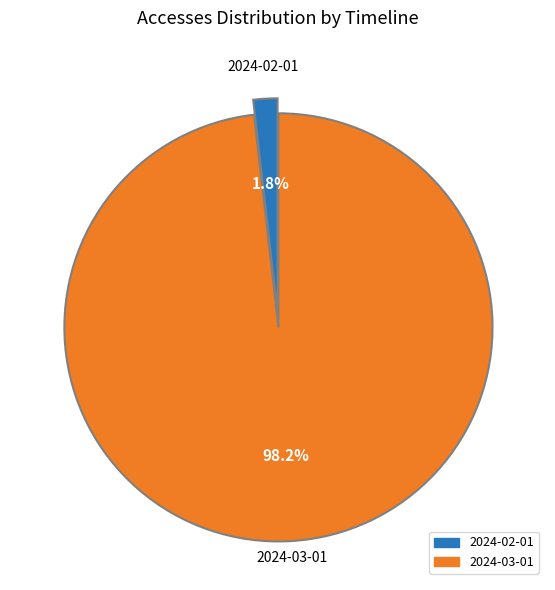

To the nearest percent, what is the difference between the largest and smallest slice percentages?

96%